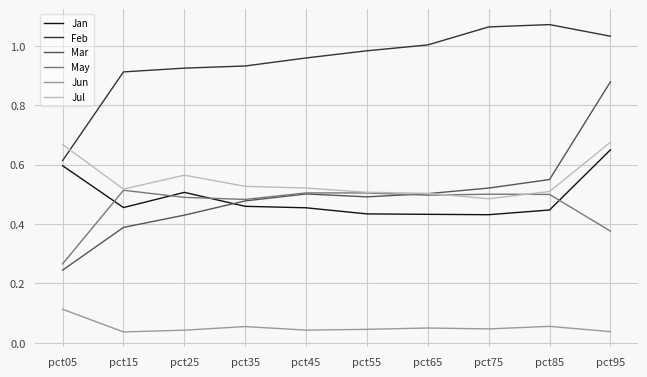

Where is Mar nearest to the value 0?

pct05